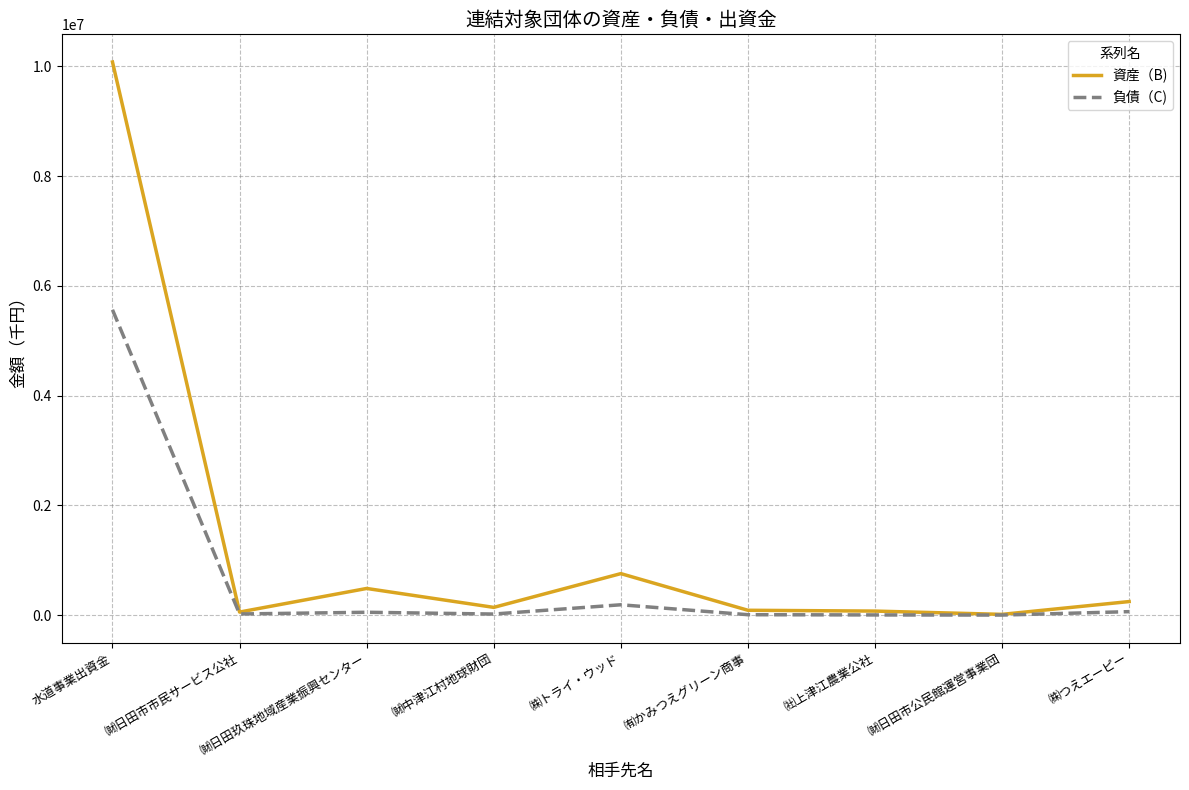

At how many categories does at least one series exceed 6488902?

1